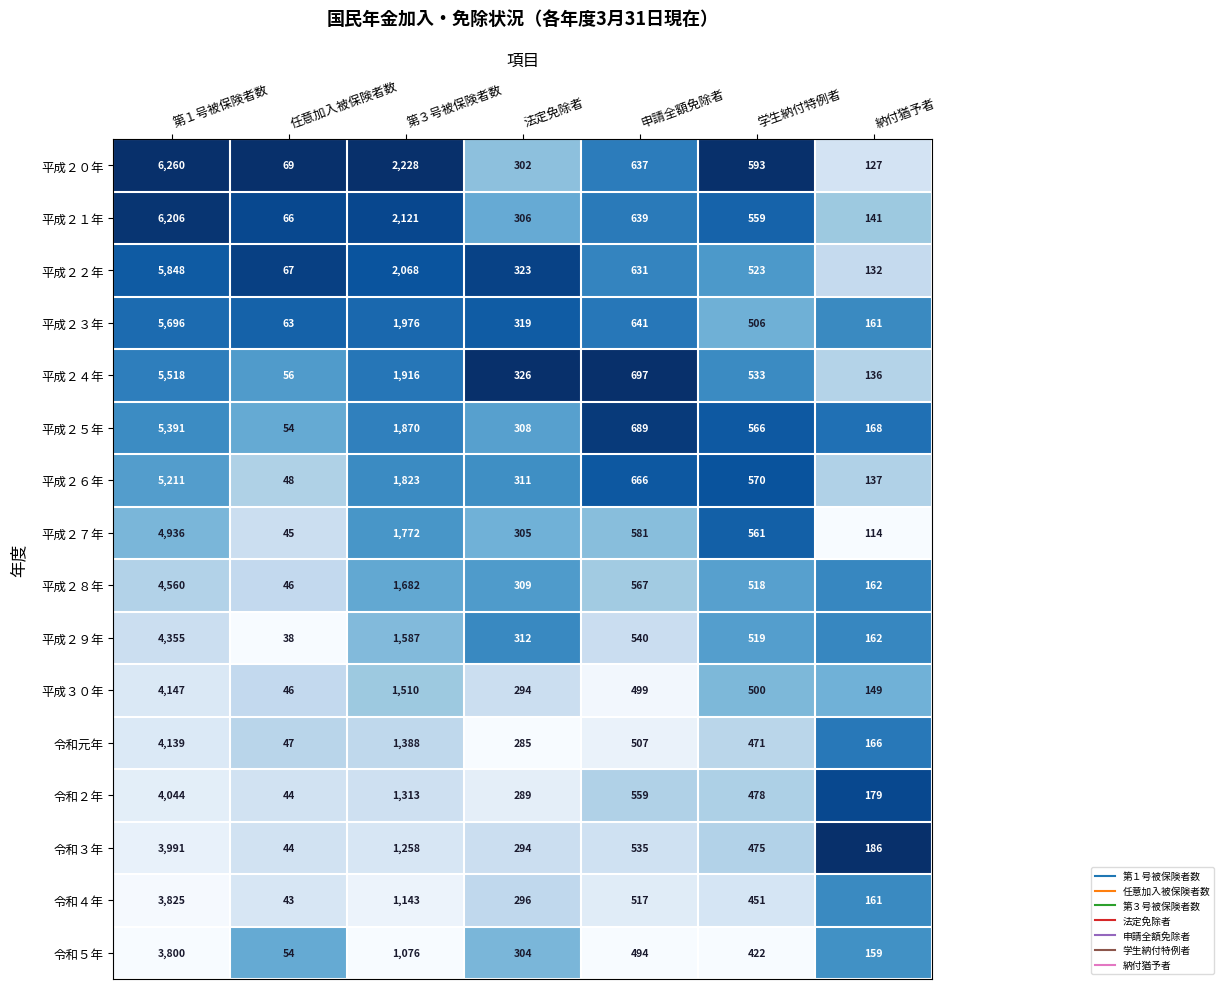

Which label corresponds to the smallest value in the chart?

任意加入被保険者数